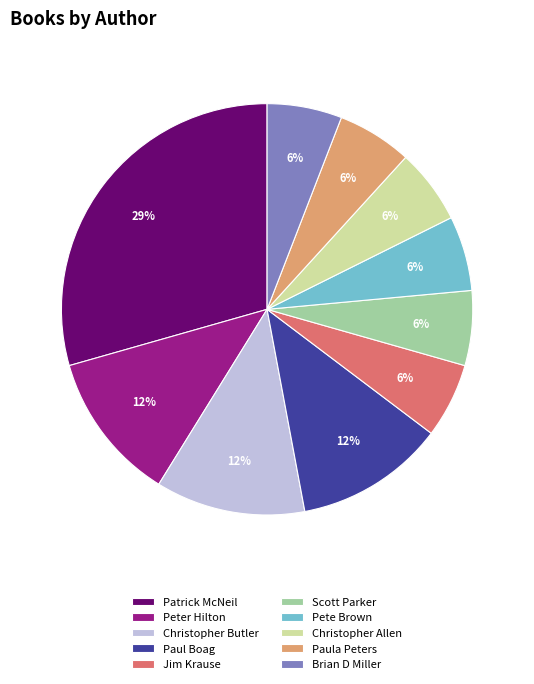

Count the number of slices in the pie.

10